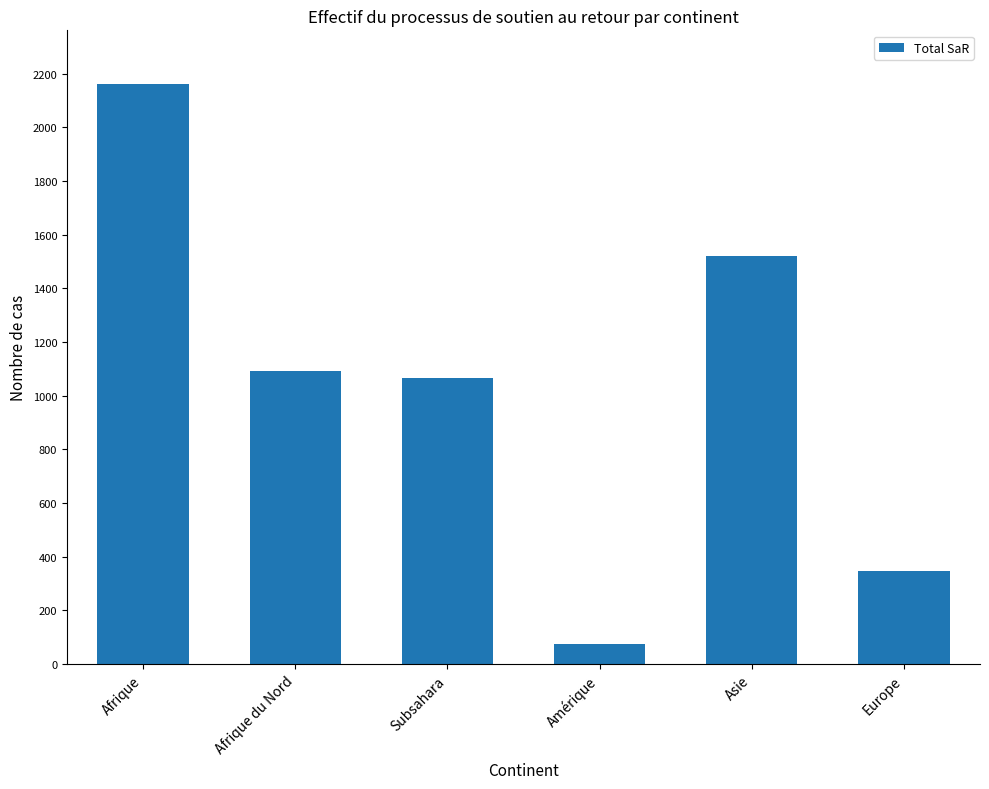

Reading left to right, what are all the values shown in this chart?

Afrique=2162	Afrique du Nord=1094	Subsahara=1068	Amérique=75	Asie=1521	Europe=348